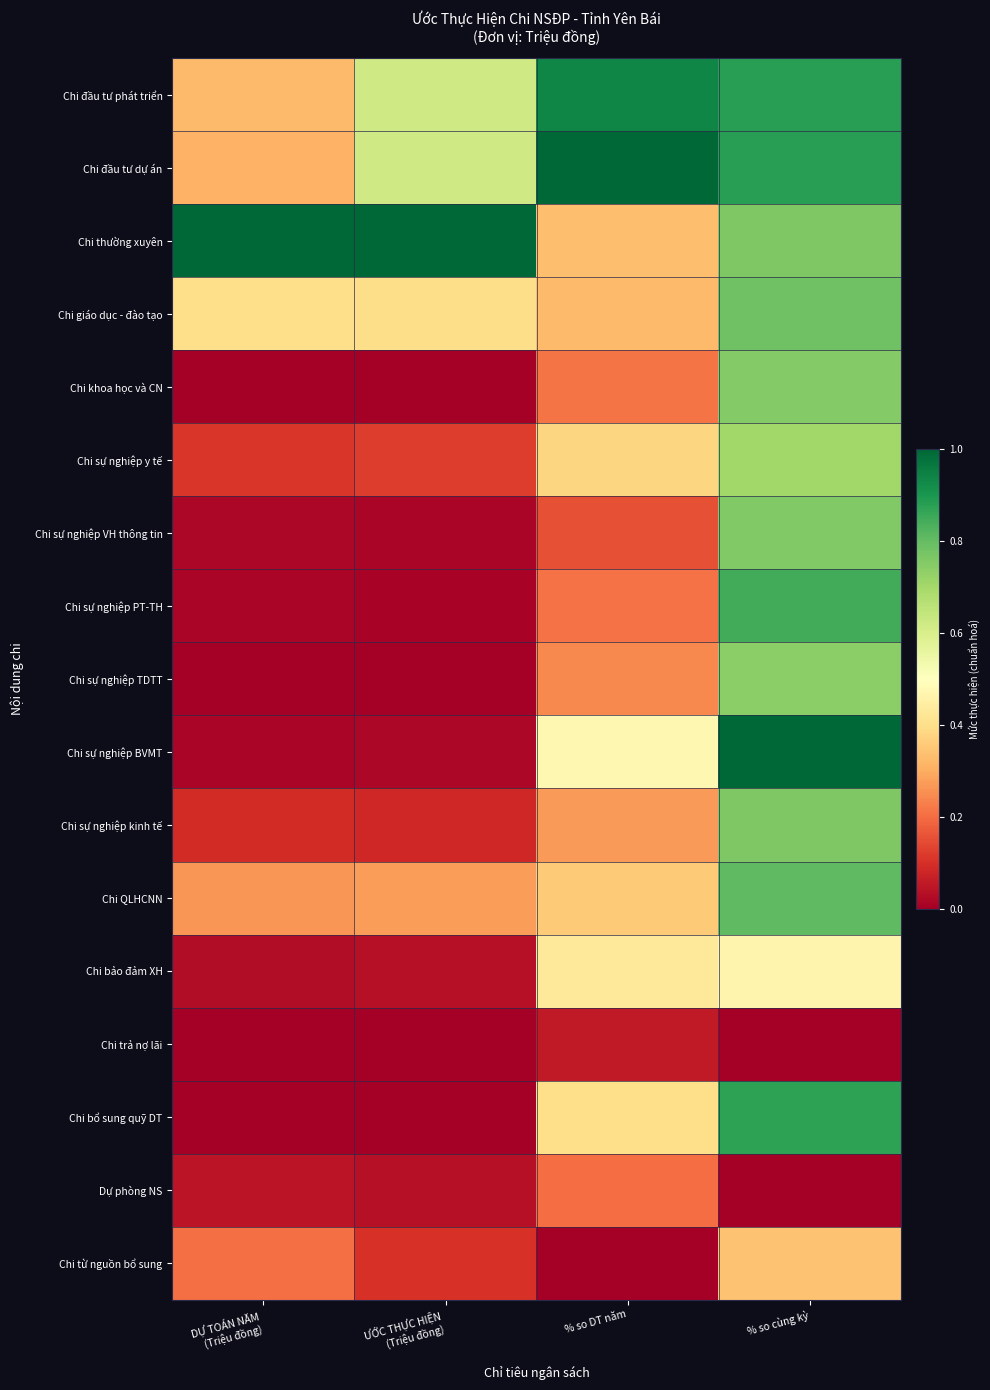

At DỰ TOÁN NĂM (Triệu đồng), list the series in order from smallest to largest.

Chi bổ sung quỹ DT, Chi trả nợ lãi, Chi sự nghiệp TDTT, Chi khoa học và CN, Chi sự nghiệp PT-TH, Chi sự nghiệp BVMT, Chi sự nghiệp VH thông tin, Chi bảo đảm XH, Dự phòng NS, Chi sự nghiệp kinh tế, Chi sự nghiệp y tế, Chi từ nguồn bổ sung, Chi QLHCNN, Chi đầu tư dự án, Chi đầu tư phát triển, Chi giáo dục - đào tạo, Chi thường xuyên